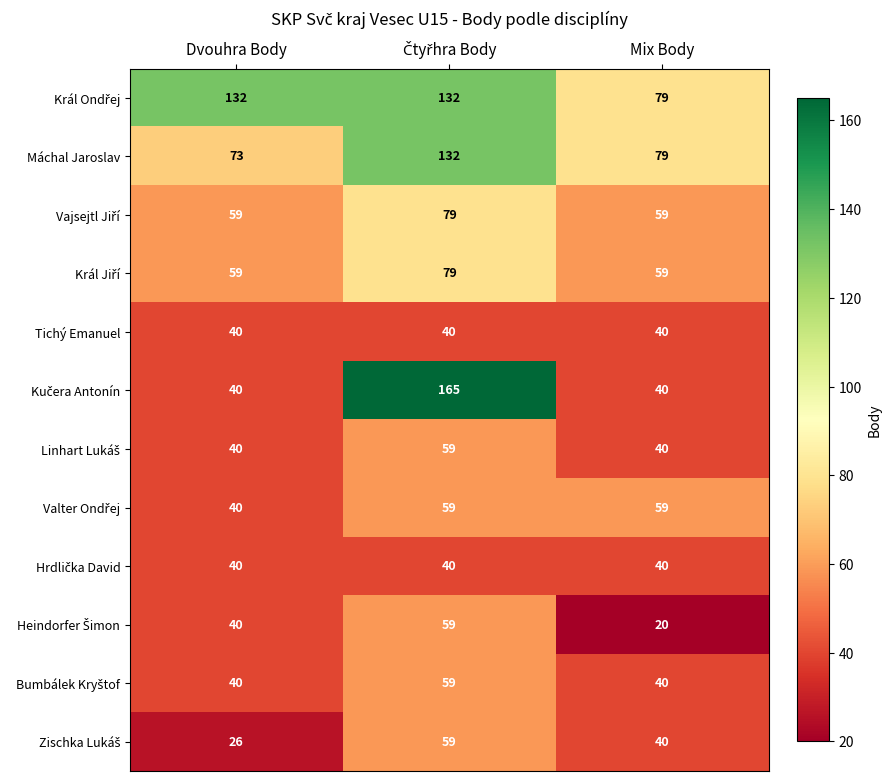

True or false: Tichý Emanuel has a value of 57 at Mix Body.

False